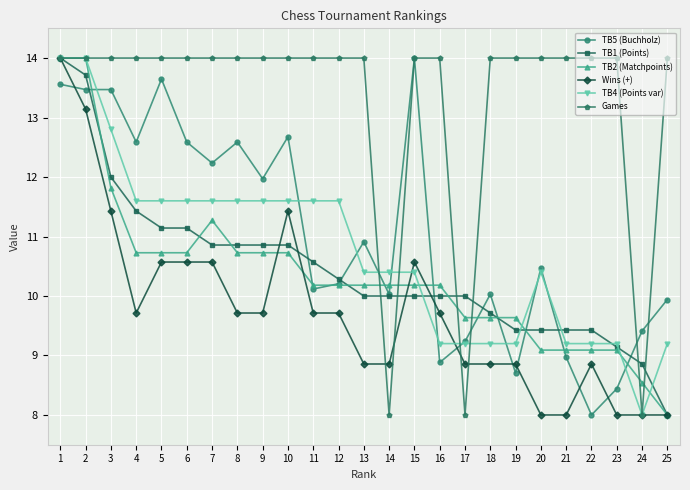

The value of Wins (+) at 13 is 15.4. True or false?

False